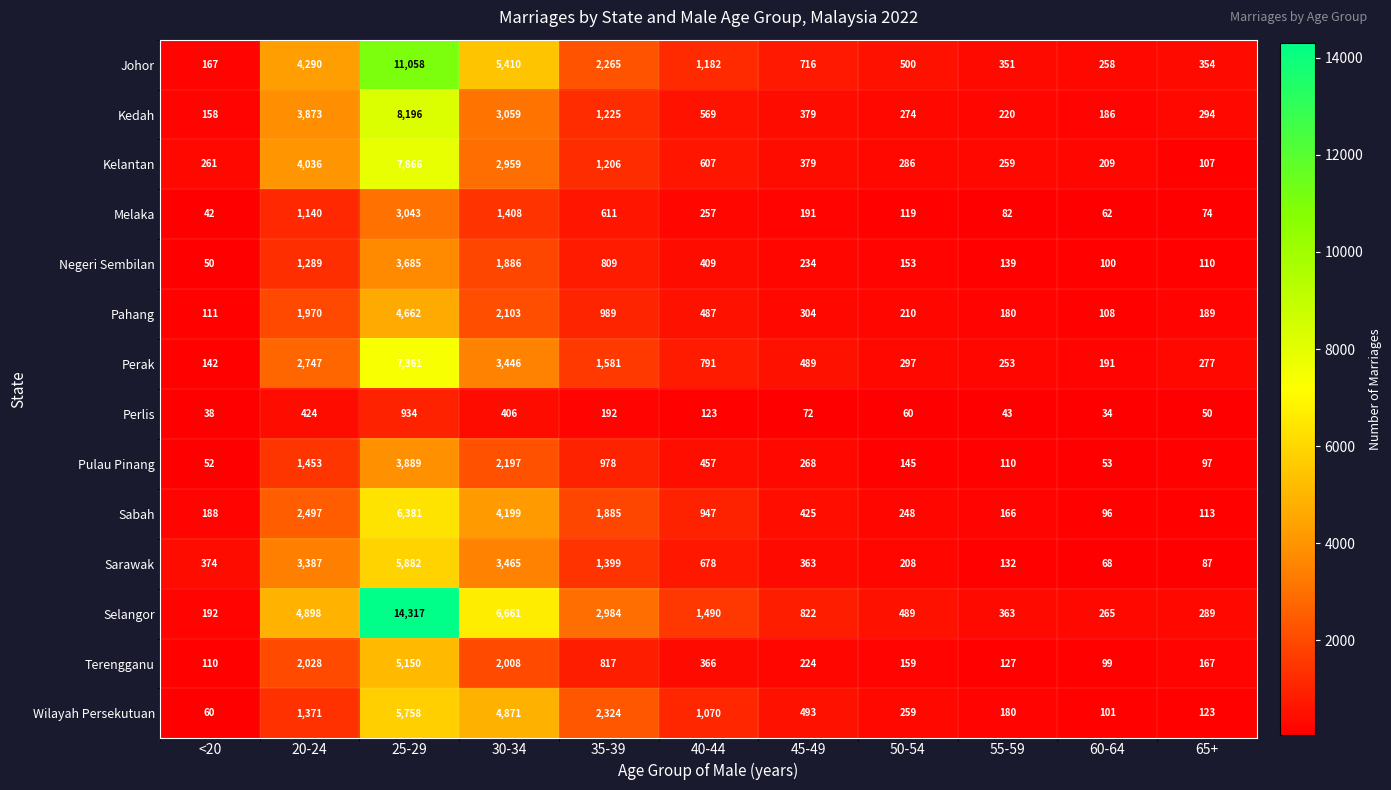

Between 25-29 and 60-64, which series saw the biggest shift?

Selangor